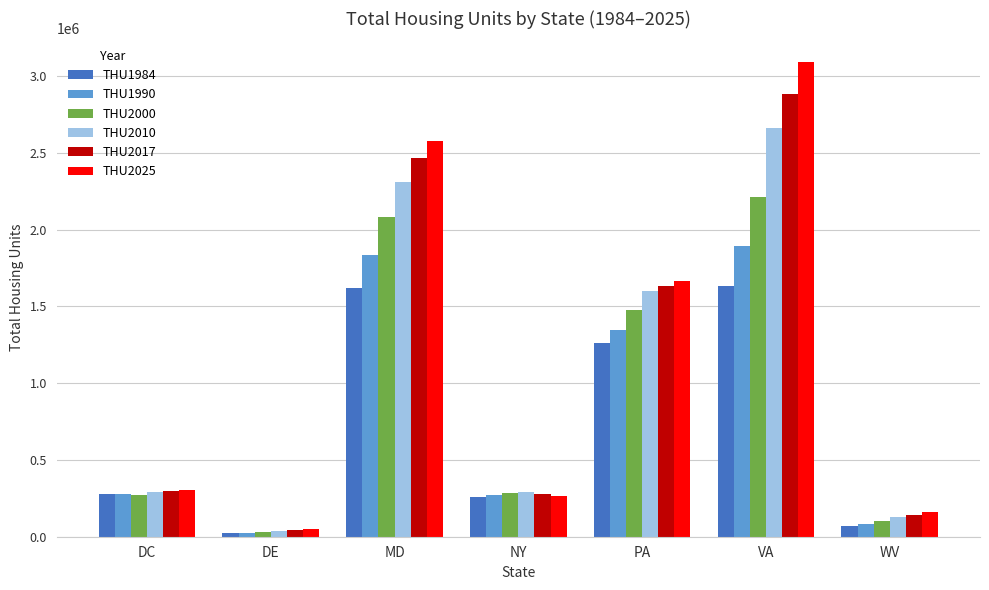

Is it true that THU2017 equals 4171481.3 at VA?

False